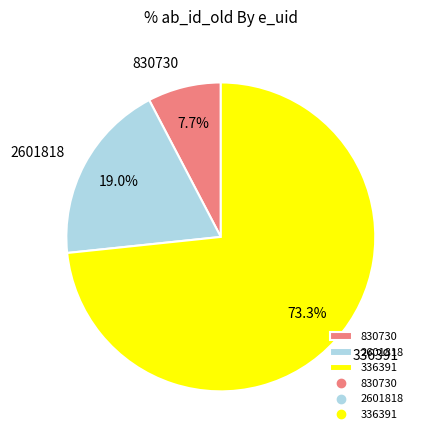

Is it true that 830730 is 20% of the pie?

False